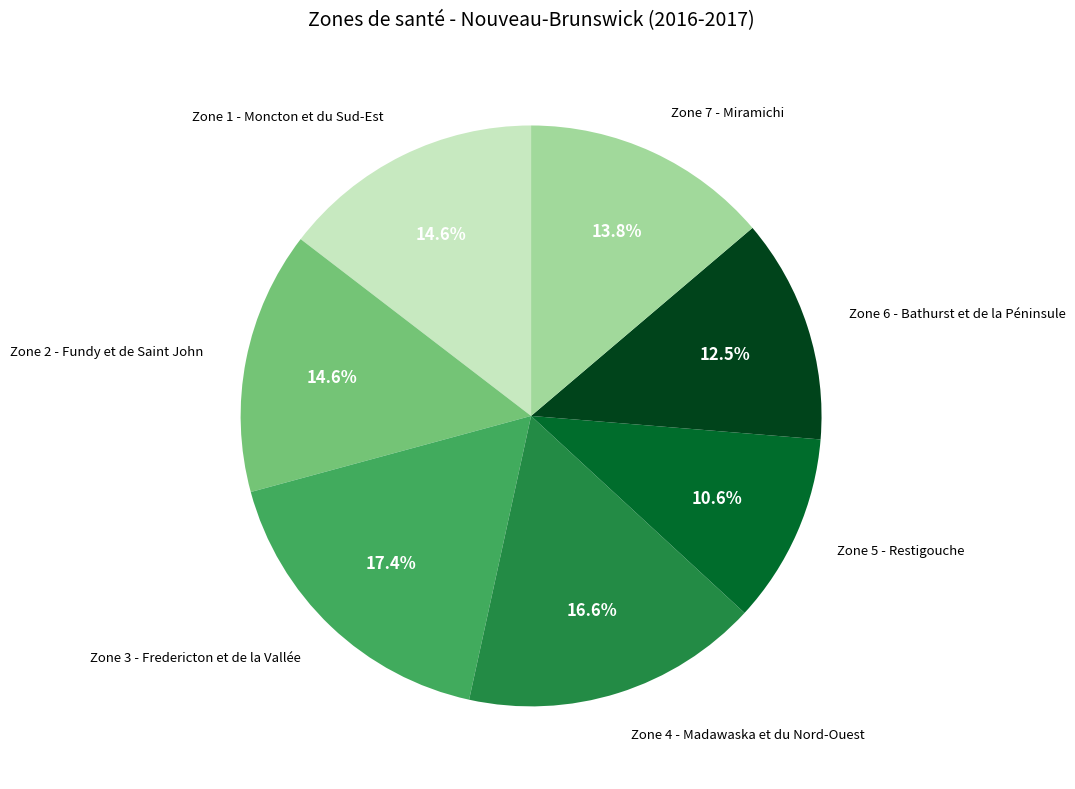

Is there any slice that represents more than half of the pie?

No